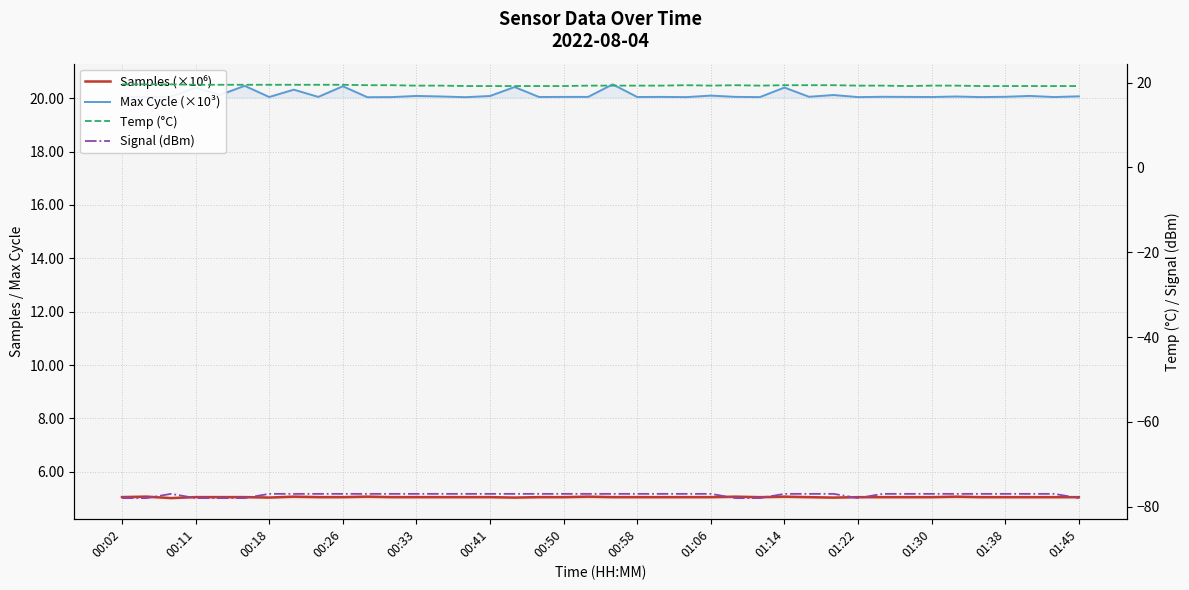

The Max Cycle (×10³) series shows 30.7 at 25. True or false?

False